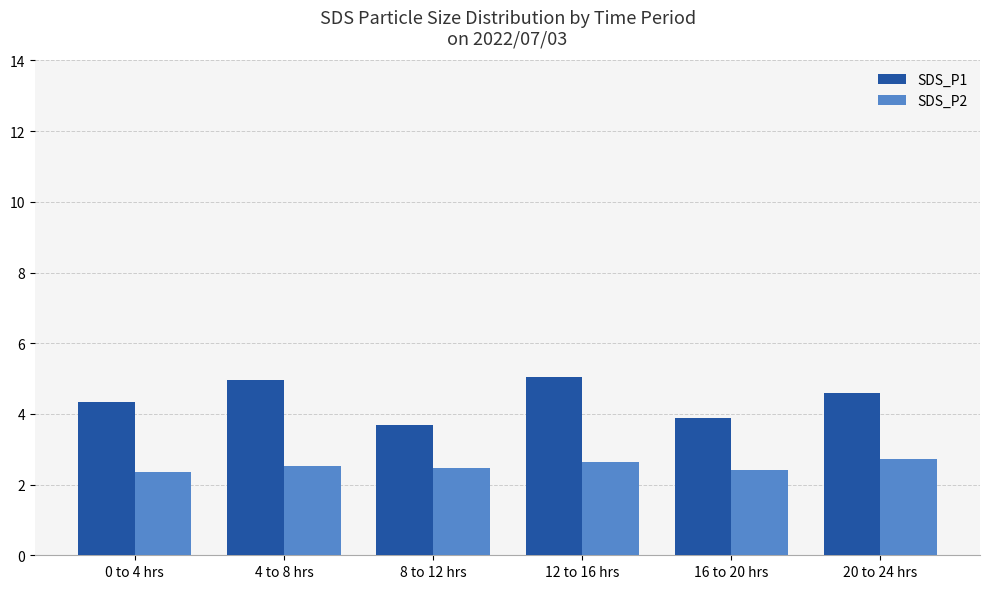

True or false: SDS_P1 has a value of 3.9 at 16 to 20 hrs.

True